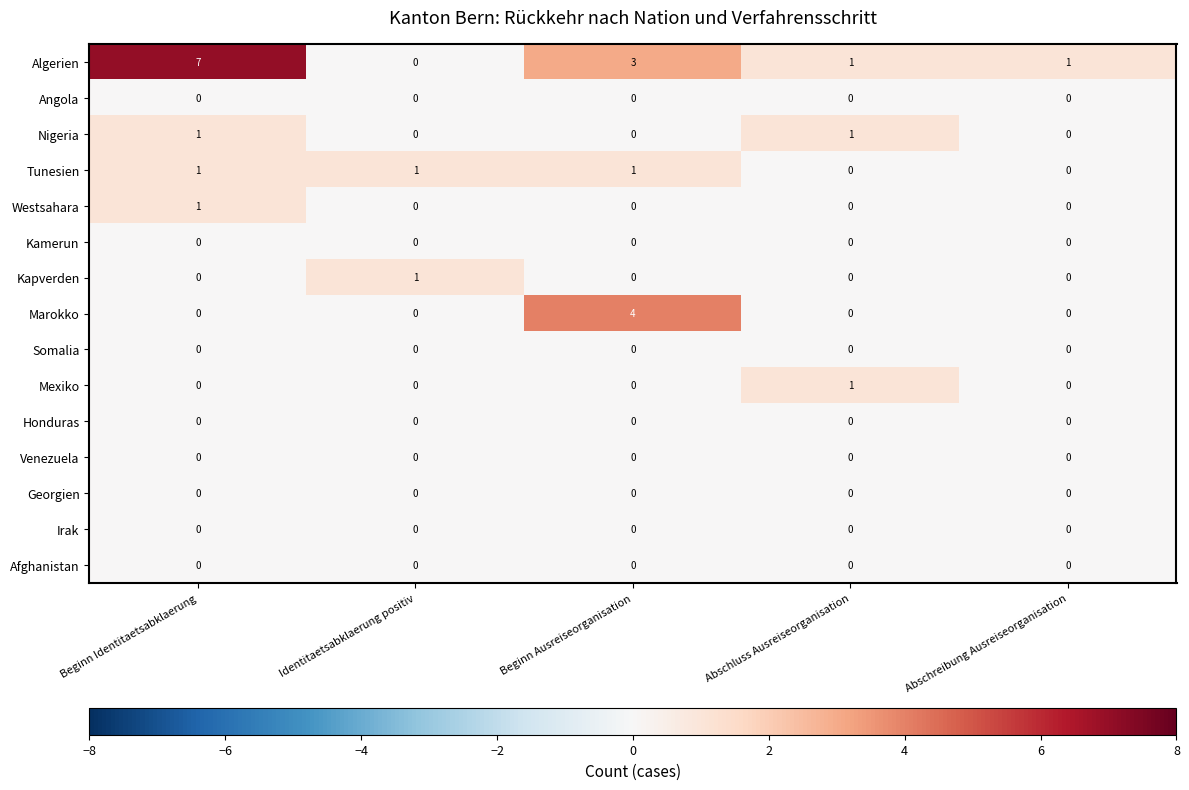

Which category has the highest value across all series?

Beginn Identitaetsabklaerung